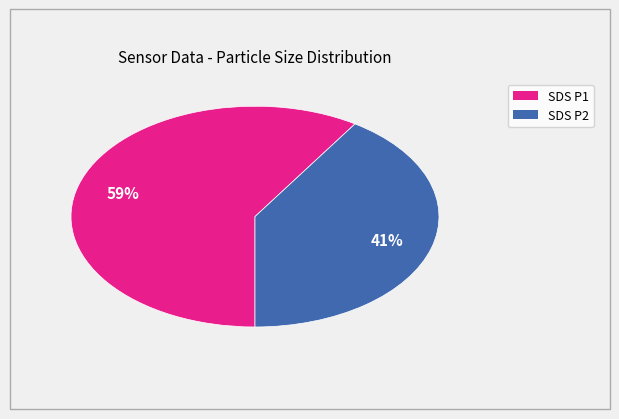

Count the number of slices in the pie.

2